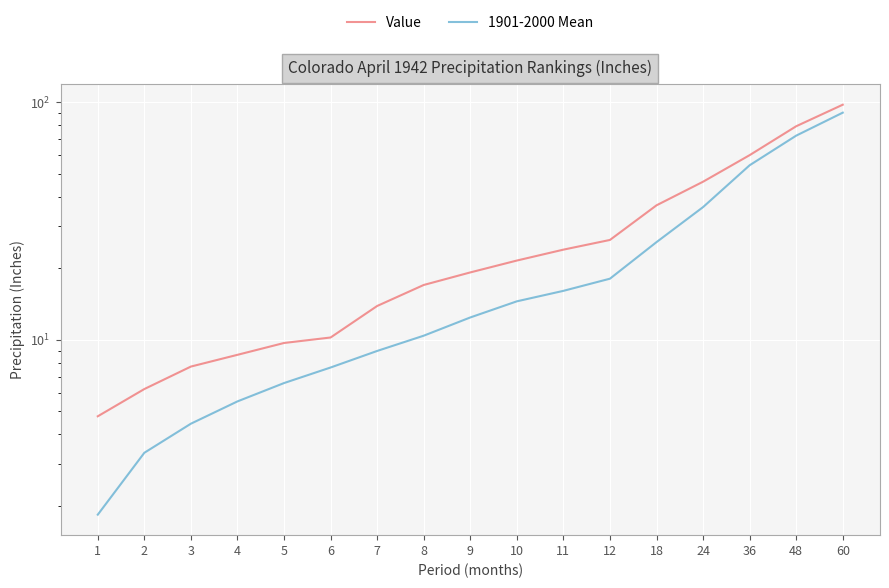

What is the sum of all 1901-2000 Mean values?

388.5